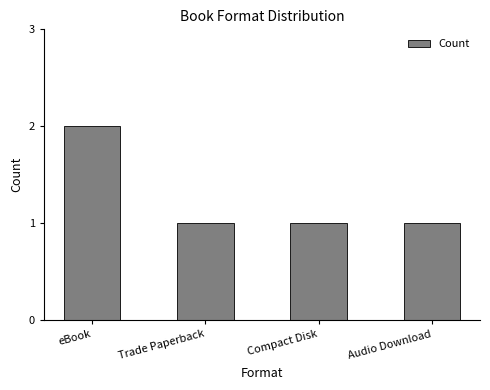

What is the difference between the maximum and second lowest values?

1